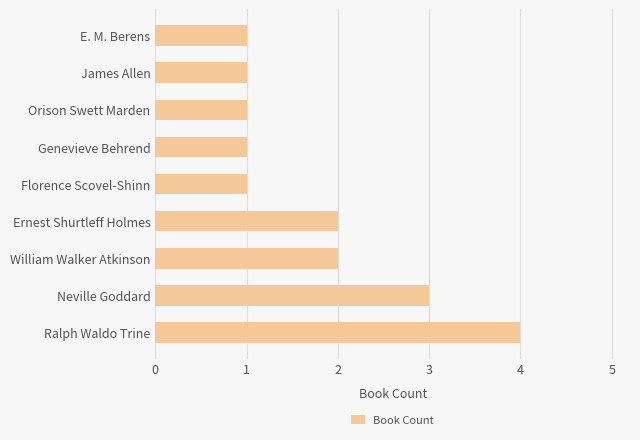

Approximately how many times larger is the value at E. M. Berens compared to Neville Goddard?

0.3